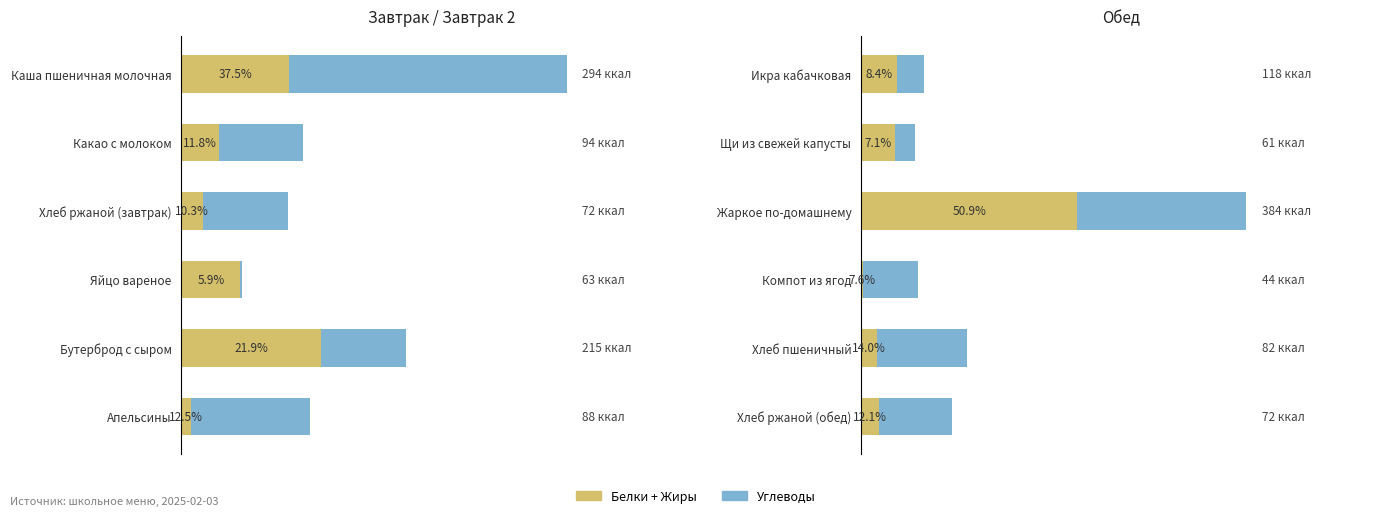

List the labels in order of Белки+Жиры value, largest first.

2, 0, 1, 5, 4, 3